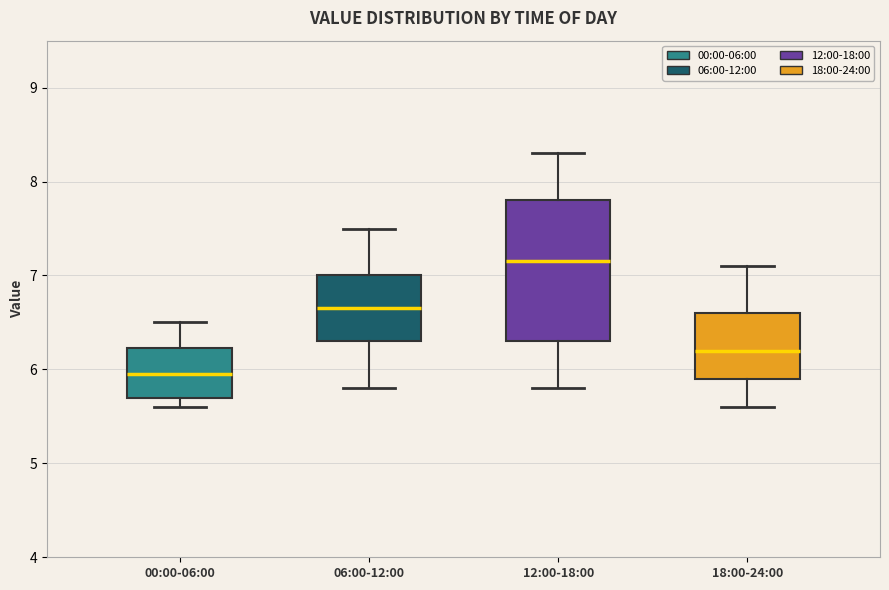

Reading left to right, read every box against the y-axis: the position of its median line, the range the box covers, and the ends of its whiskers. The values are not printed on the chart, so give them approximately, as read against the axis.

00:00-06:00: median 6.0, box 5.7 to 6.2, whiskers 5.6 to 6.5
06:00-12:00: median 6.7, box 6.3 to 7.0, whiskers 5.8 to 7.5
12:00-18:00: median 7.2, box 6.3 to 7.8, whiskers 5.8 to 8.3
18:00-24:00: median 6.2, box 5.9 to 6.6, whiskers 5.6 to 7.1